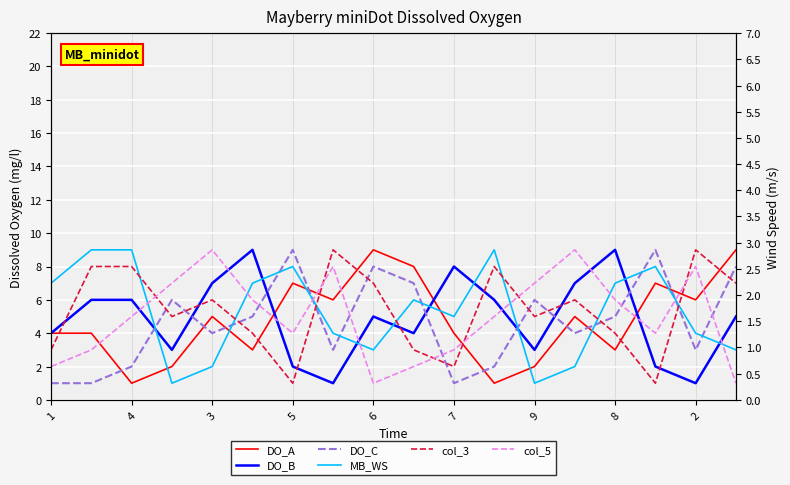

The DO_A series shows 14 at 17. True or false?

False